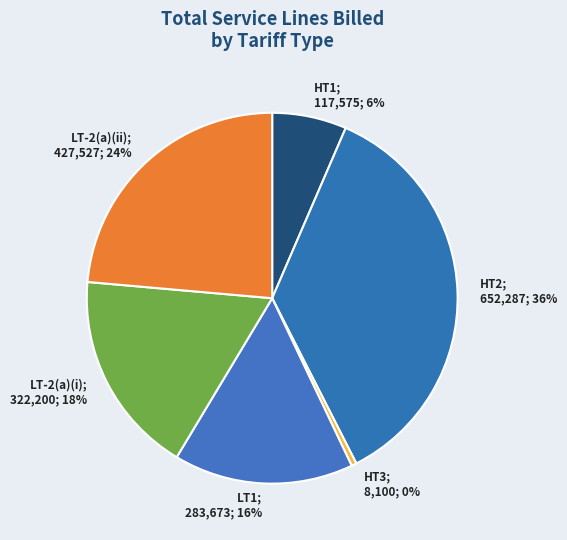

Do LT-2(a)(i); 322,200; 18% and HT3; 8,100; 0% together represent more than half of the pie?

No